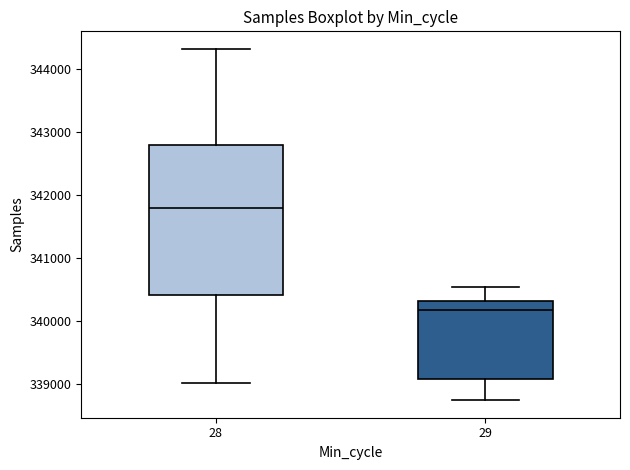

Reading left to right, read every box against the y-axis: the position of its median line, the range the box covers, and the ends of its whiskers. The values are not printed on the chart, so give them approximately, as read against the axis.

28: median 341800, box 340400 to 342800, whiskers 339000 to 344300
29: median 340200, box 339100 to 340300, whiskers 338700 to 340500